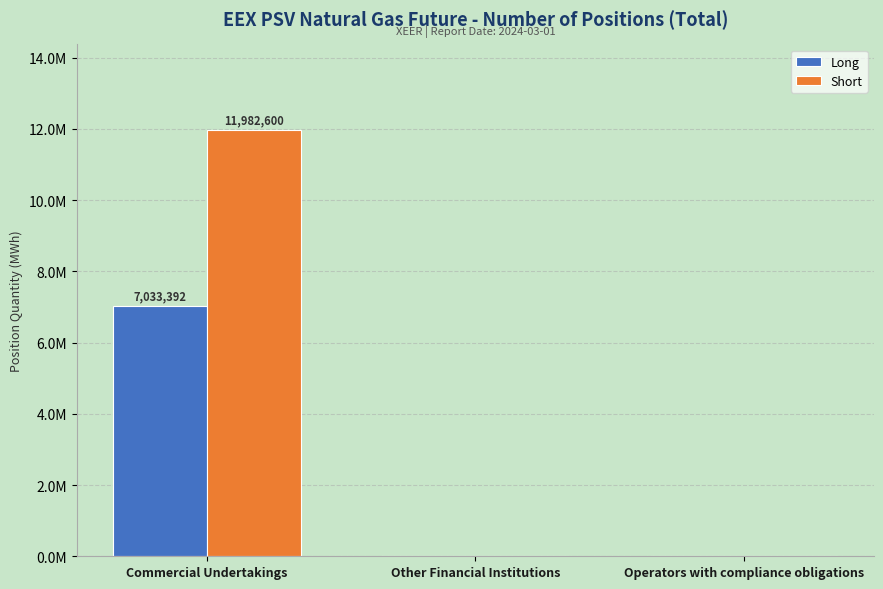

Does the chart contain stacked bars?

No